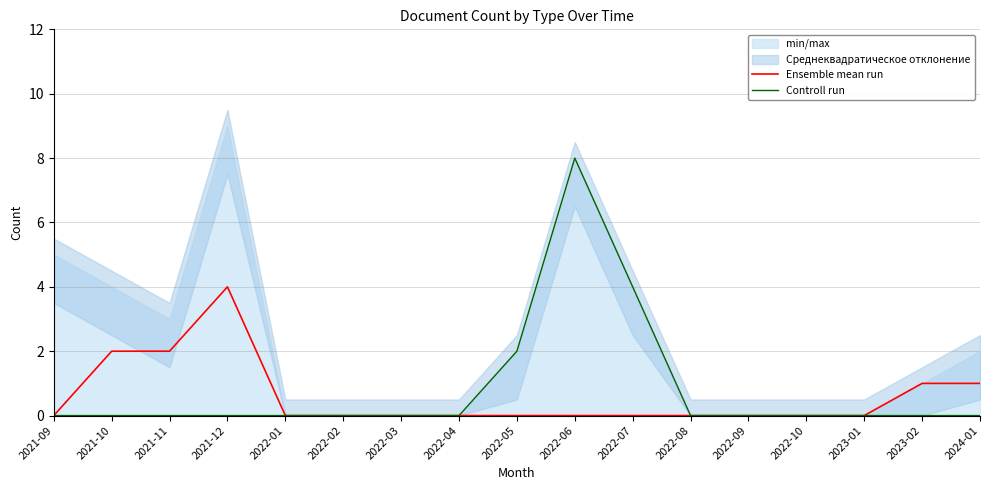

The Controll run series shows 3 at 2022-08. True or false?

False